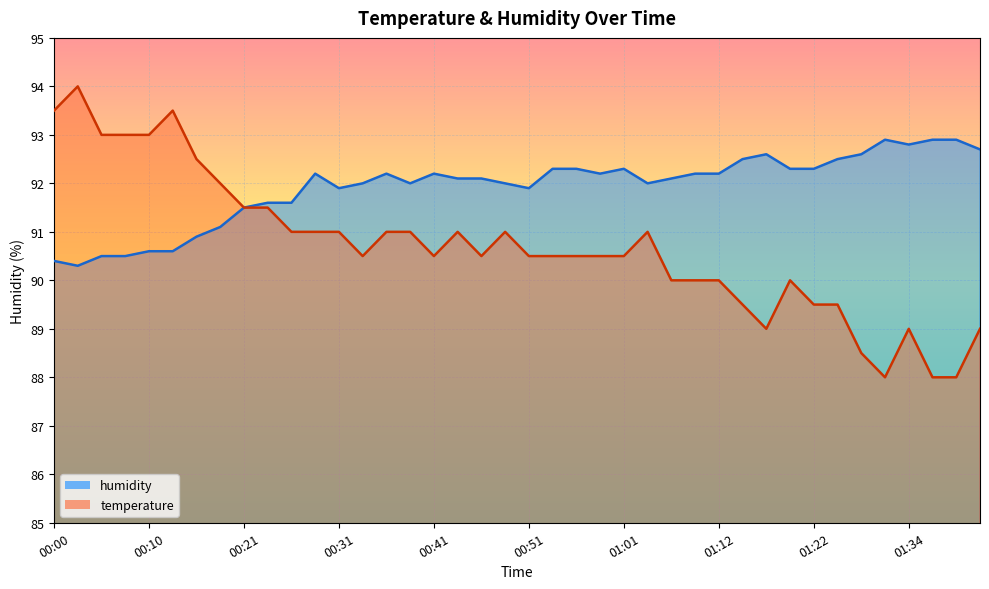

What is the maximum value for temperature?

94.0